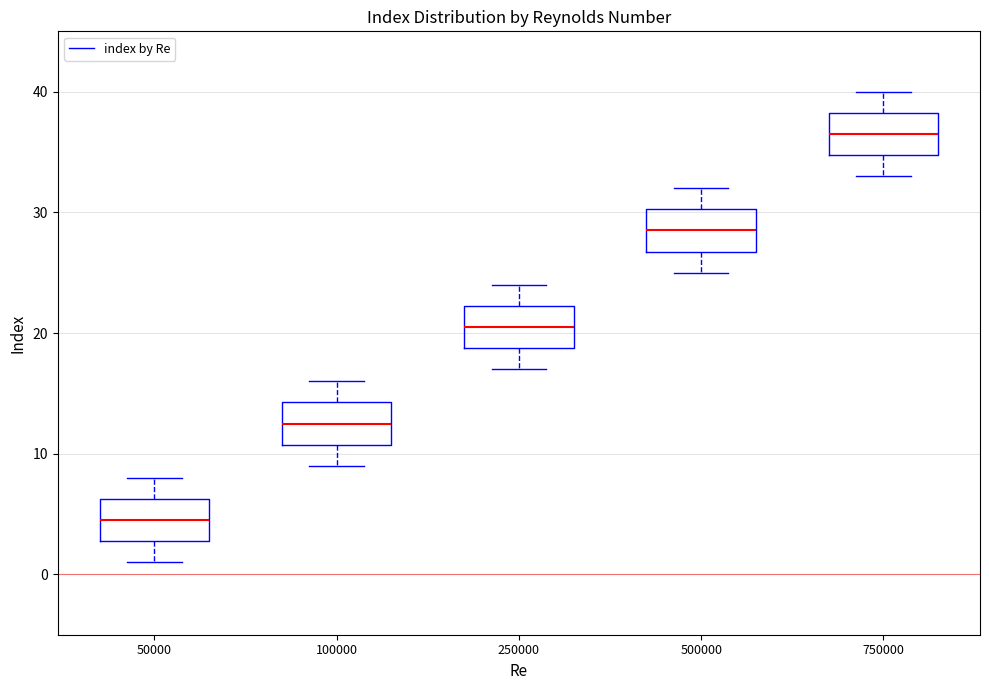

Reading left to right, transcribe this box plot: for each box, give where its median line is, the range the box spans, and where its two whiskers end, as read against the y-axis. The values are not printed on the chart, so give them approximately, as read against the axis.

50000: median 5, box 3 to 6, whiskers 1 to 8
100000: median 13, box 11 to 14, whiskers 9 to 16
250000: median 21, box 19 to 22, whiskers 17 to 24
500000: median 29, box 27 to 30, whiskers 25 to 32
750000: median 37, box 35 to 38, whiskers 33 to 40